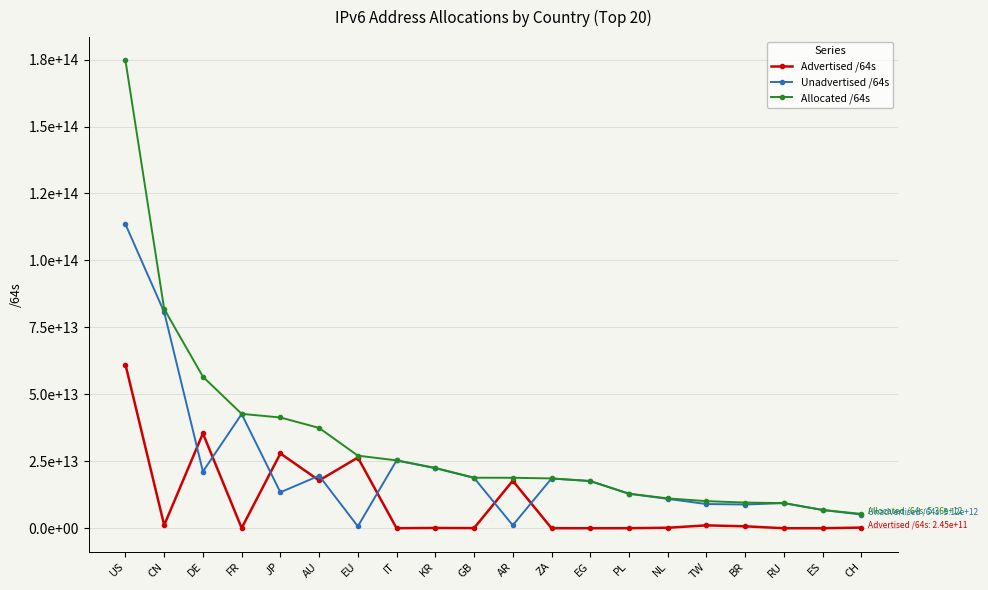

List the labels in order of Unadvertised /64s value, smallest first.

EU, AR, CH, ES, BR, TW, RU, NL, PL, JP, EG, ZA, GB, AU, DE, KR, IT, FR, CN, US